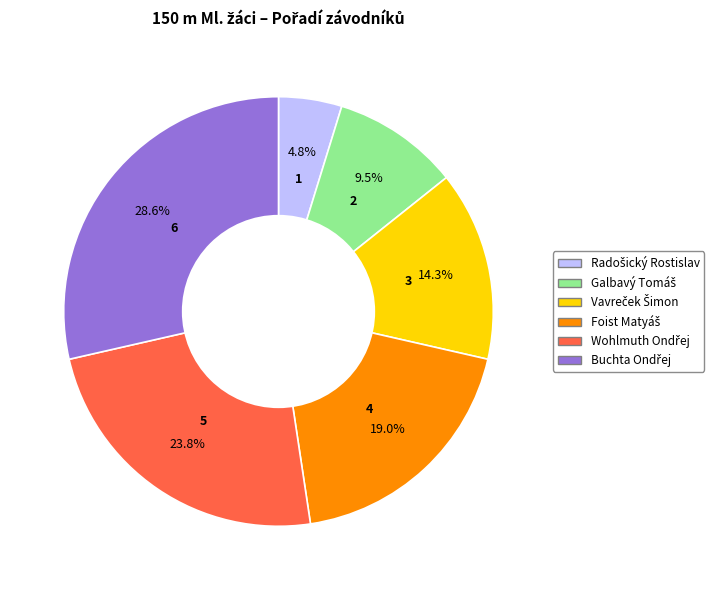

Is there any slice that represents more than half of the pie?

No